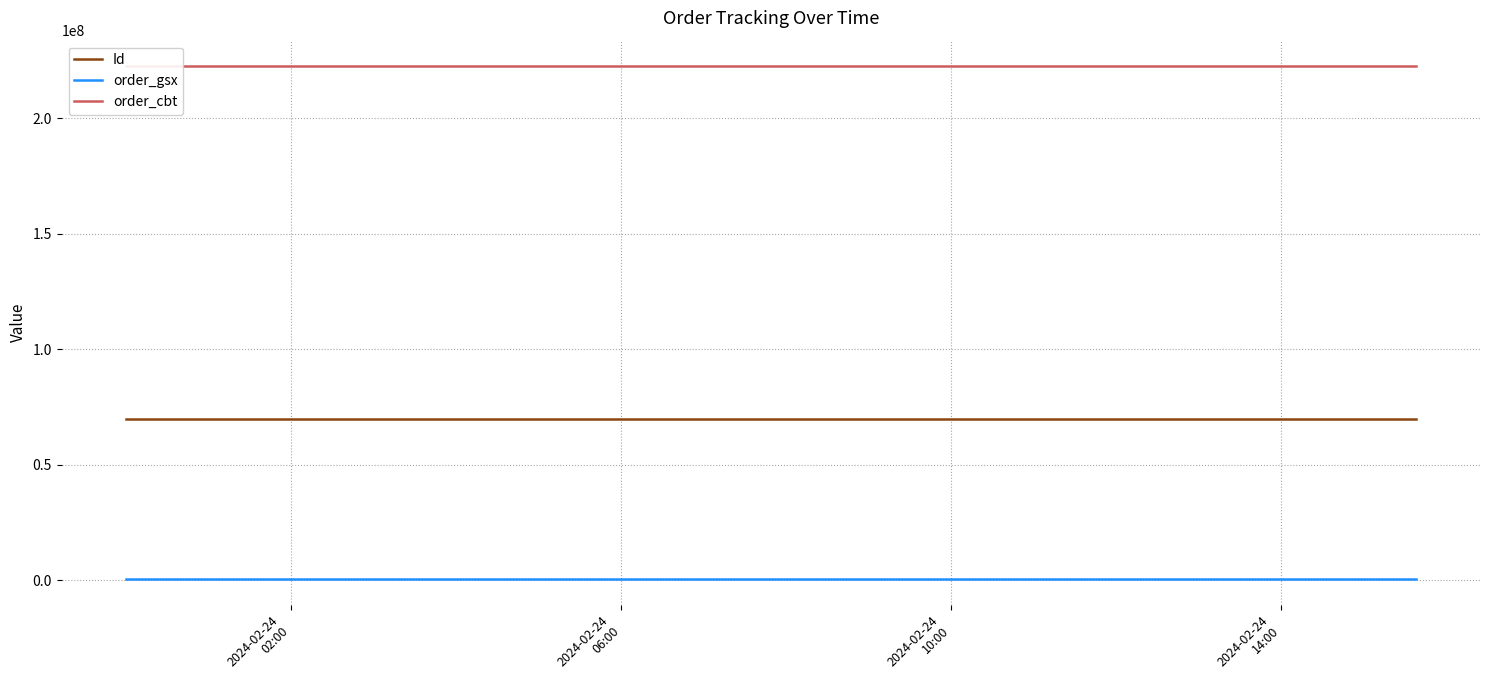

What is the value of the order_gsx point at the 3rd from the left?

568133